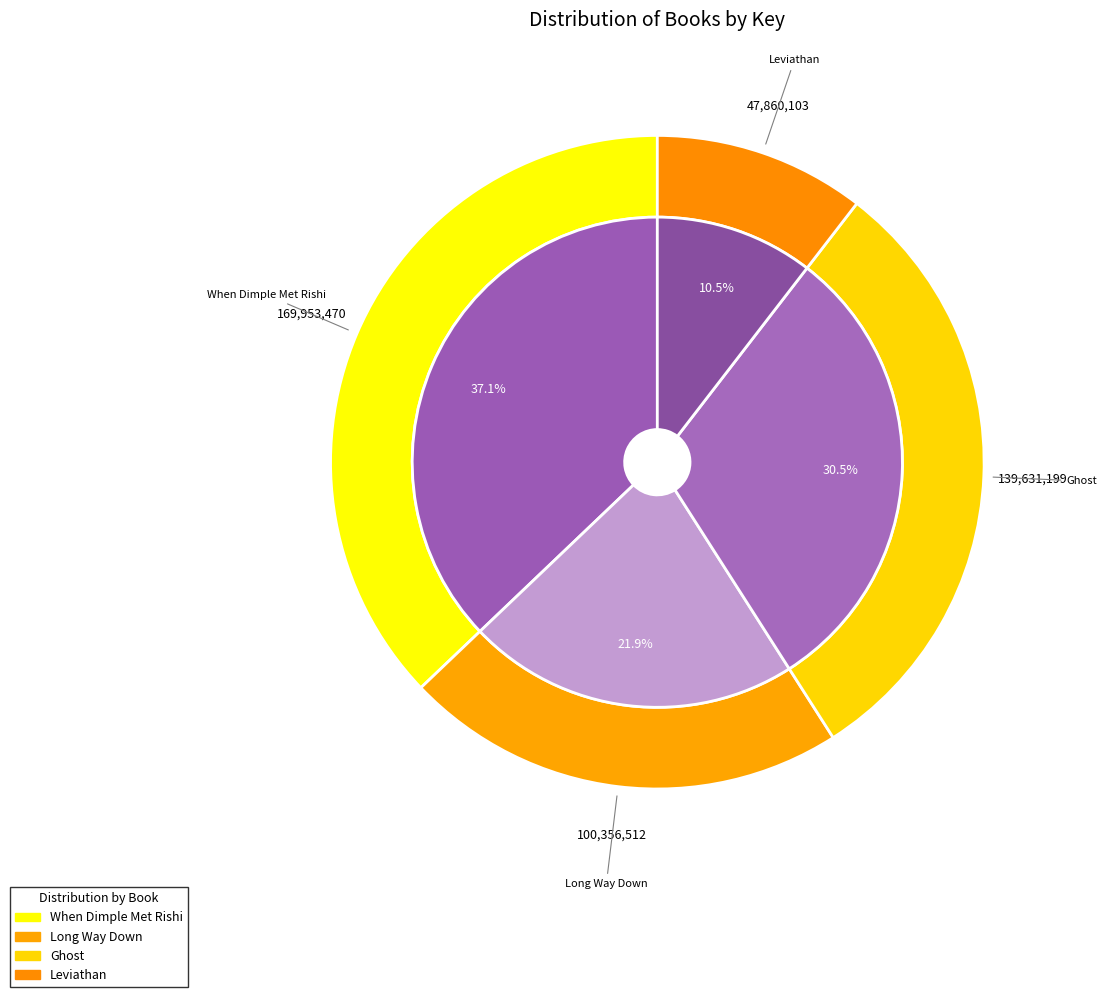

Does When Dimple Met Rishi represent more than half of the total?

No